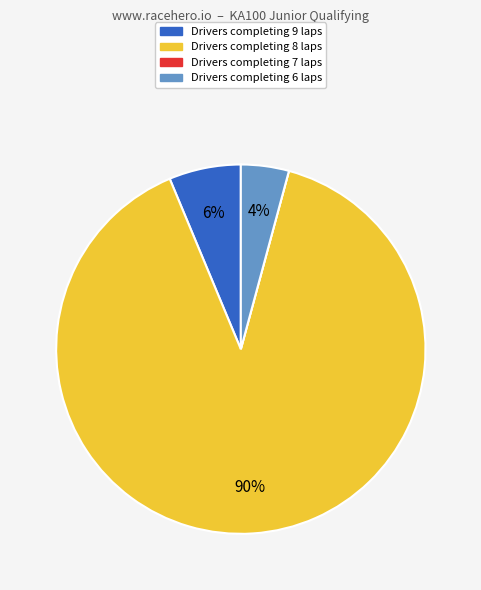

Is there a majority slice in this chart?

Yes